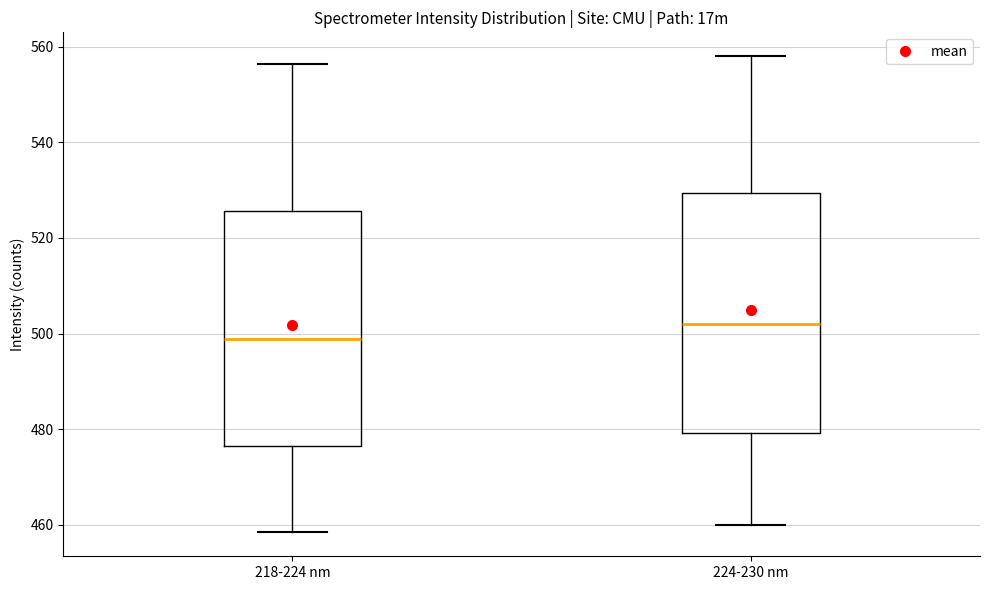

Reading left to right, read every box against the y-axis: the position of its median line, the range the box covers, and the ends of its whiskers. The values are not printed on the chart, so give them approximately, as read against the axis.

218-224 nm: median 498, box 476 to 526, whiskers 458 to 556
224-230 nm: median 502, box 480 to 530, whiskers 460 to 558